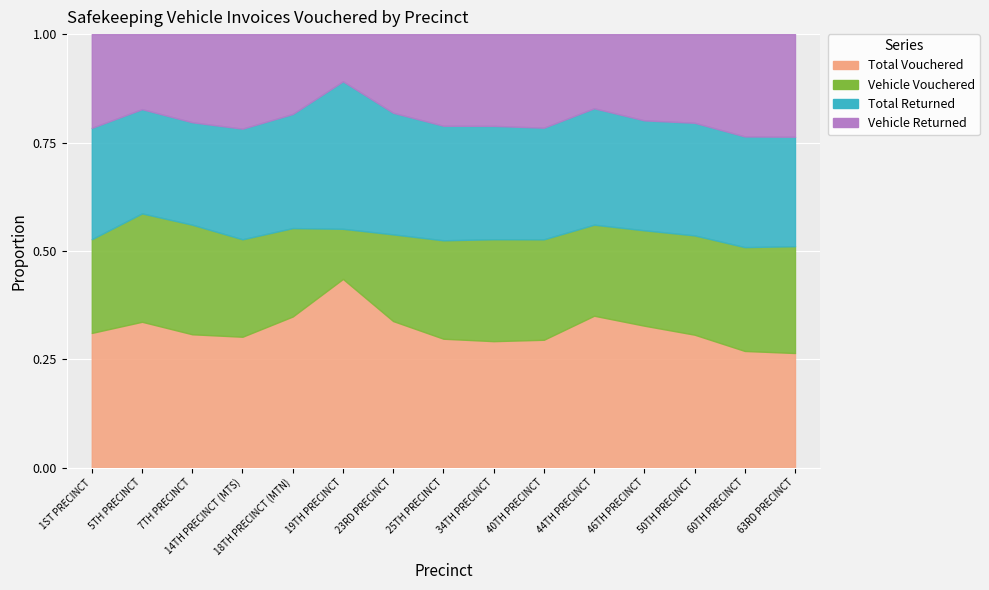

At which category is the sum across all series the highest?

63RD PRECINCT